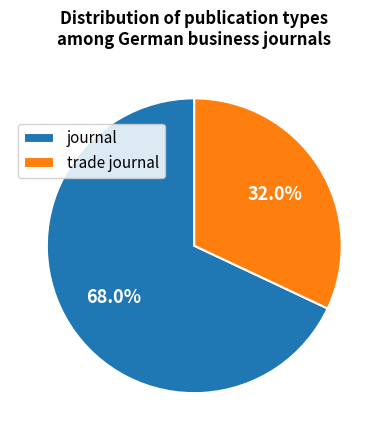

To the nearest percent, what is the average slice percentage?

50%